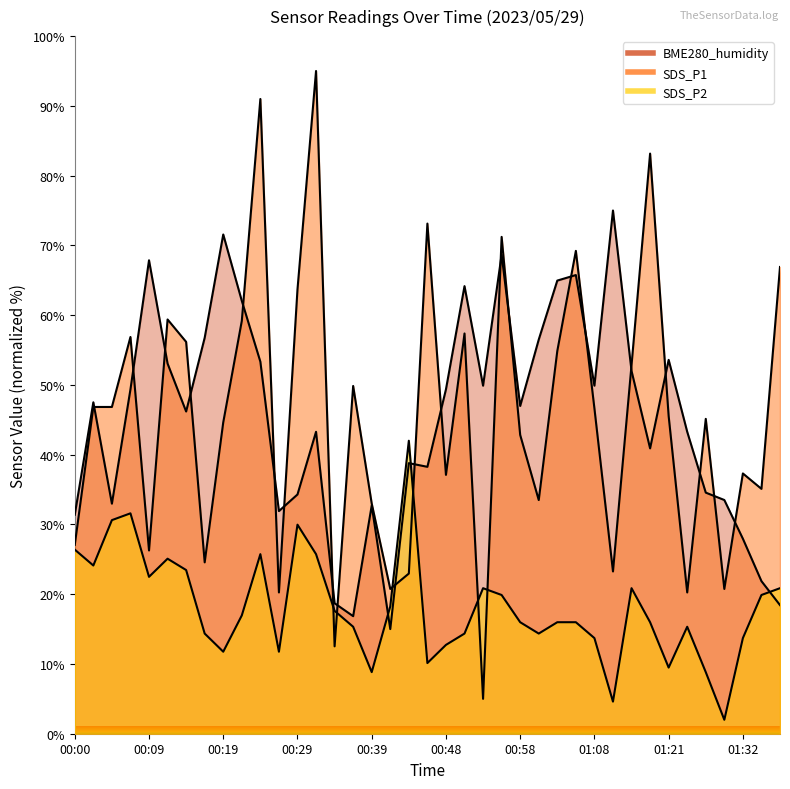

Where does the SDS_P2 series first go above 15?

00:00